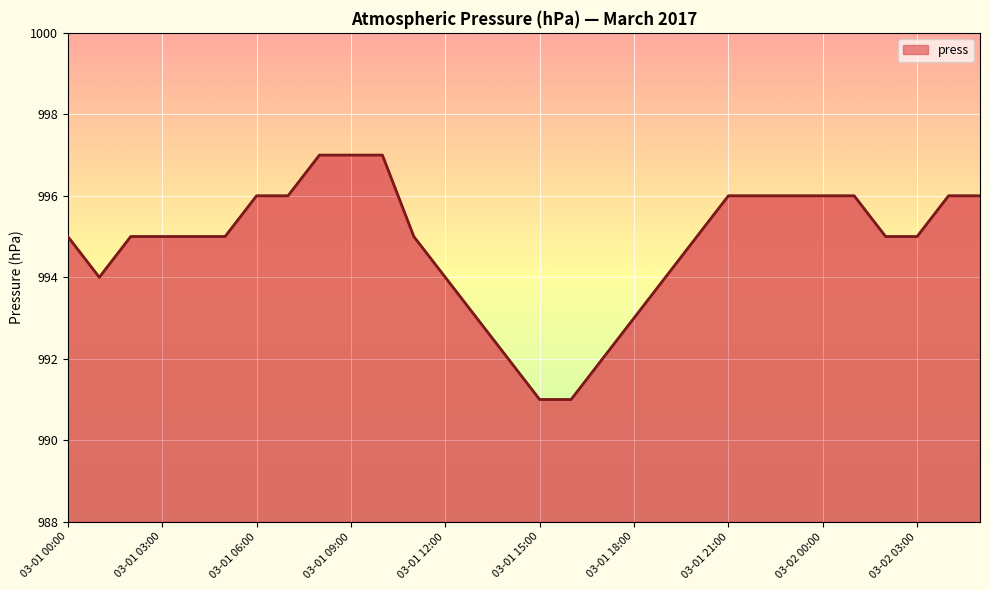

What is the difference between the maximum and minimum values?

6